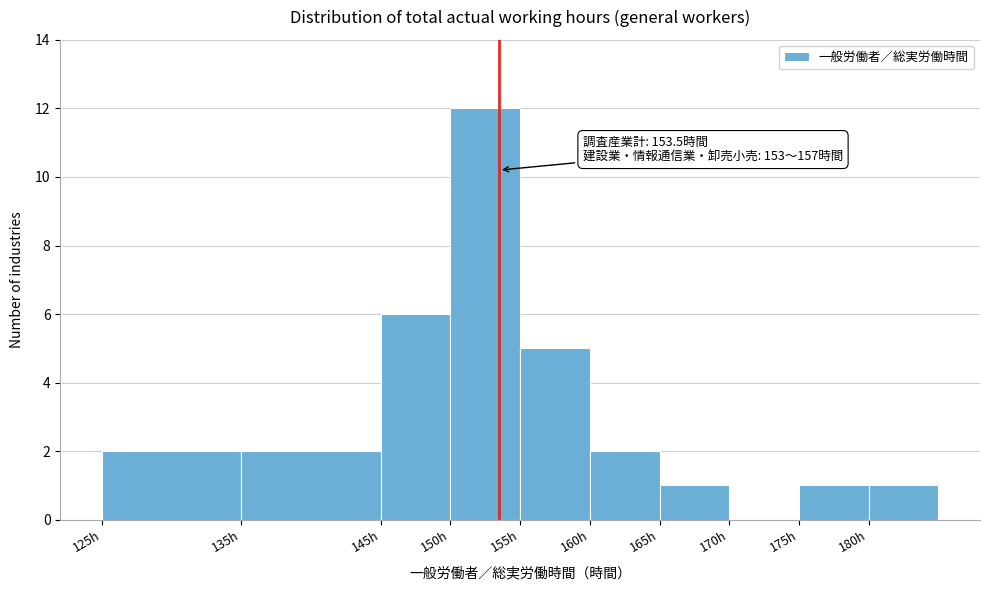

Which range on the x-axis has the tallest bar?

150 to 155